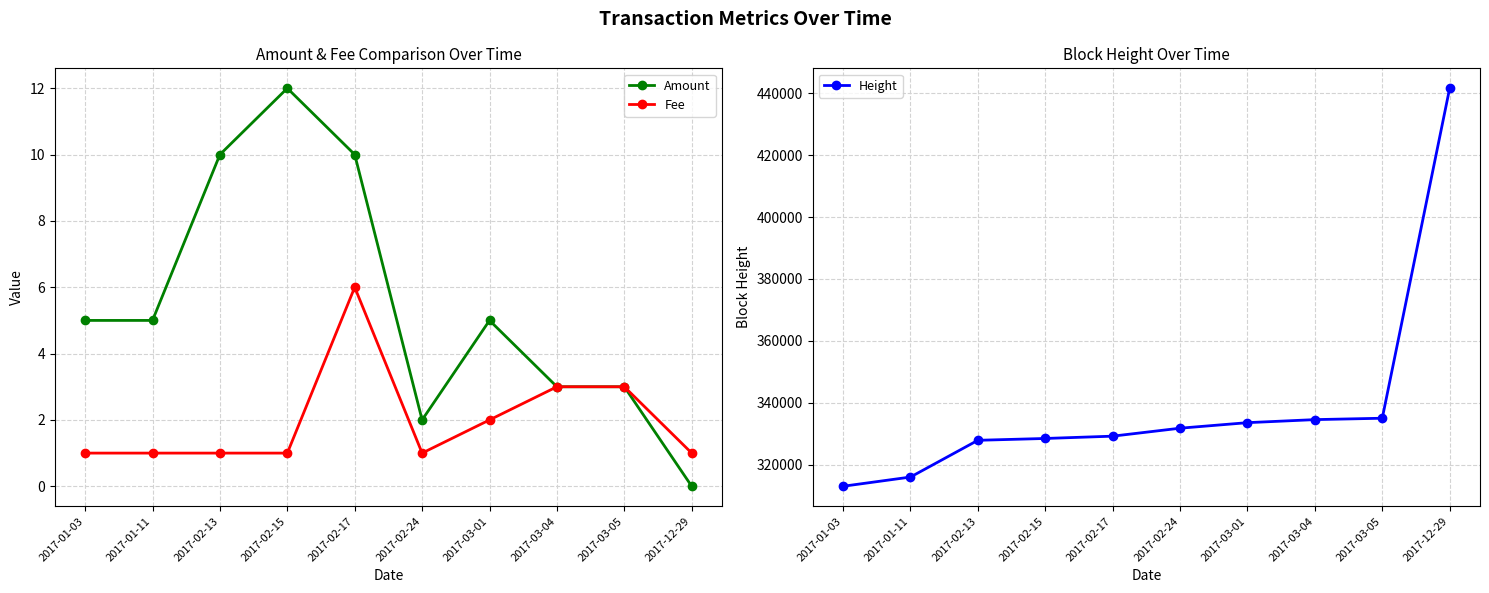

What is the sum of the Fee values at 2017-03-05 and 2017-02-24?

4.0